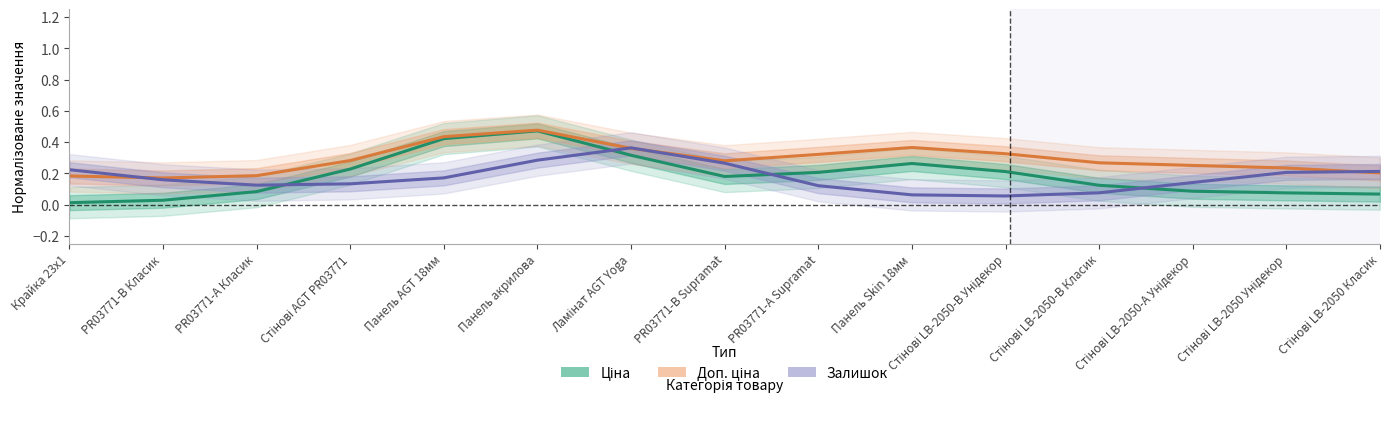

Count the number of categories in the chart.

15